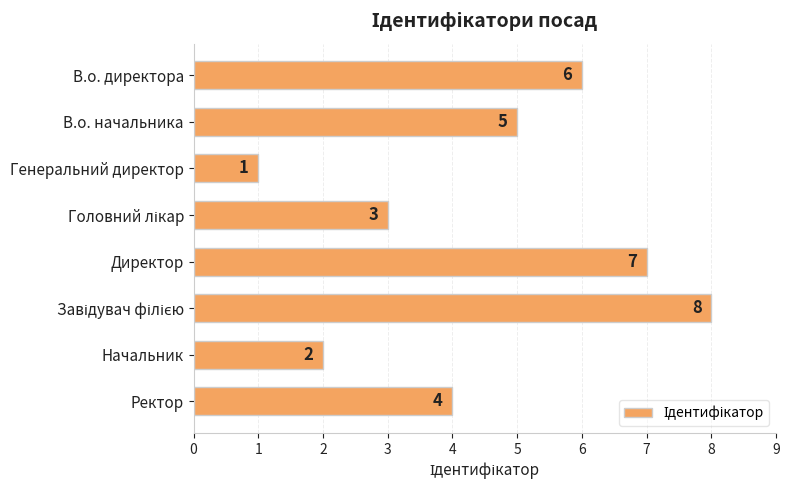

Is it true that the value at В.о. начальника is 9?

False